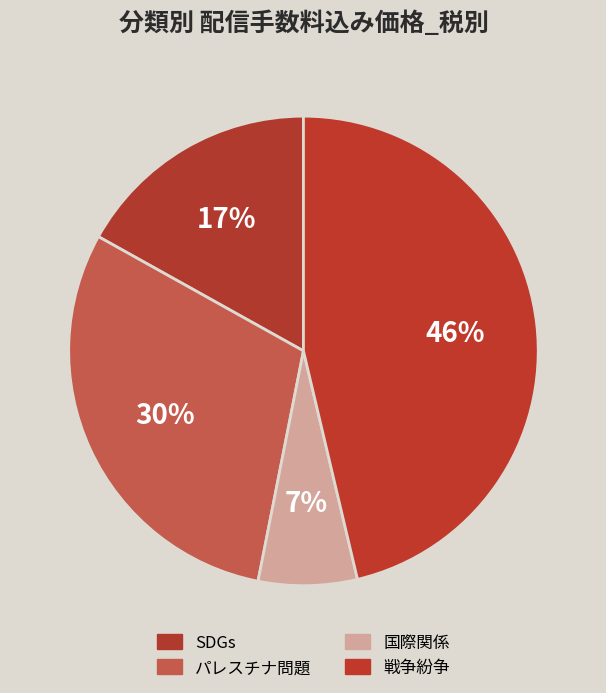

Is there a majority slice in this chart?

No